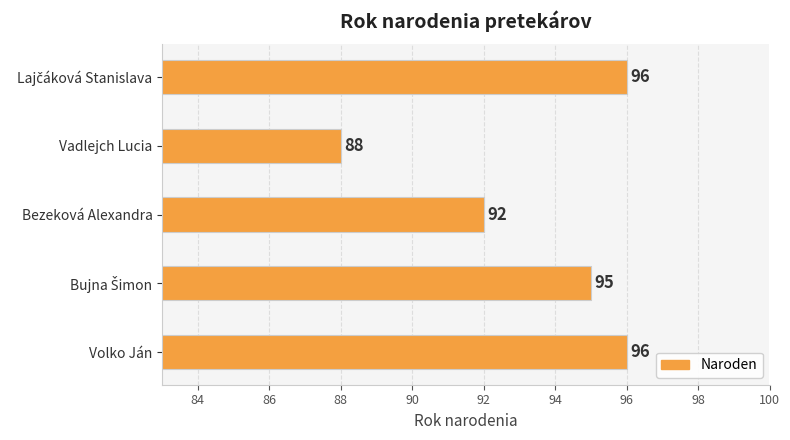

What is the difference between the maximum and minimum values?

8